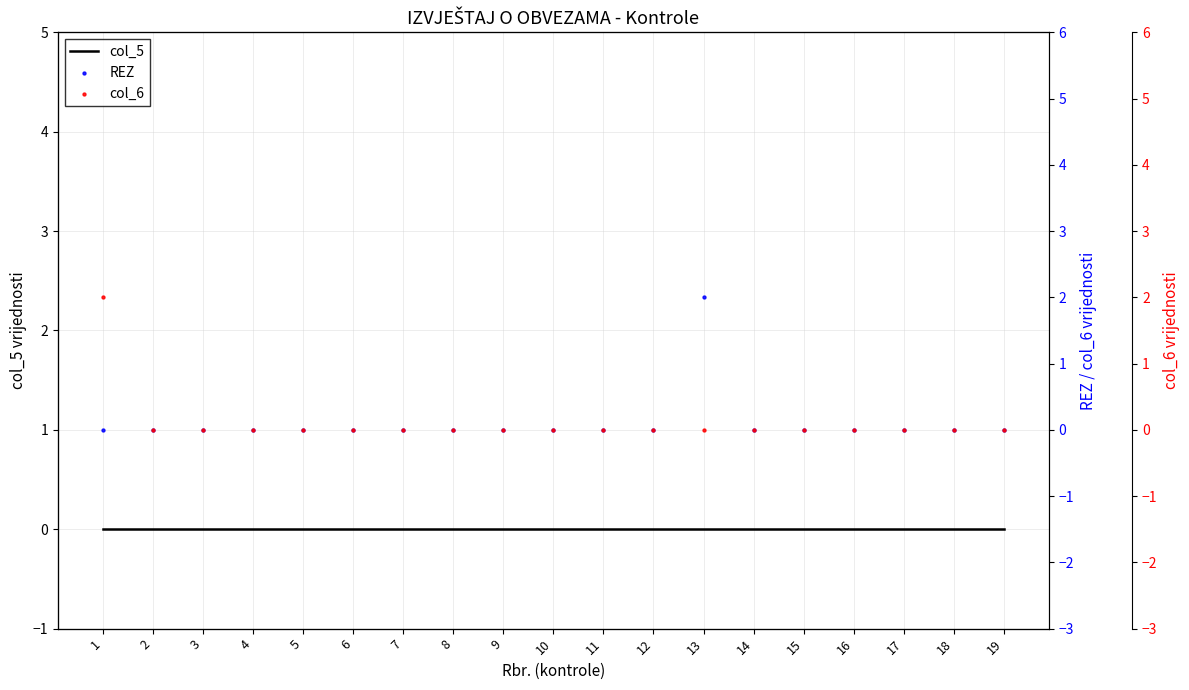

Which series reaches the minimum Y coordinate?

col_5